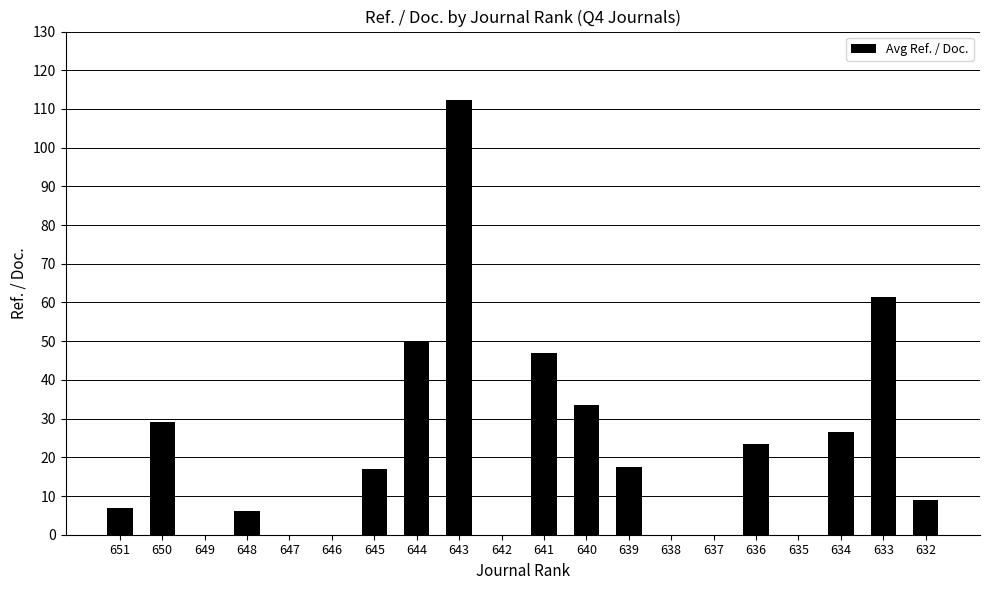

Count the number of values greater than 16.

10